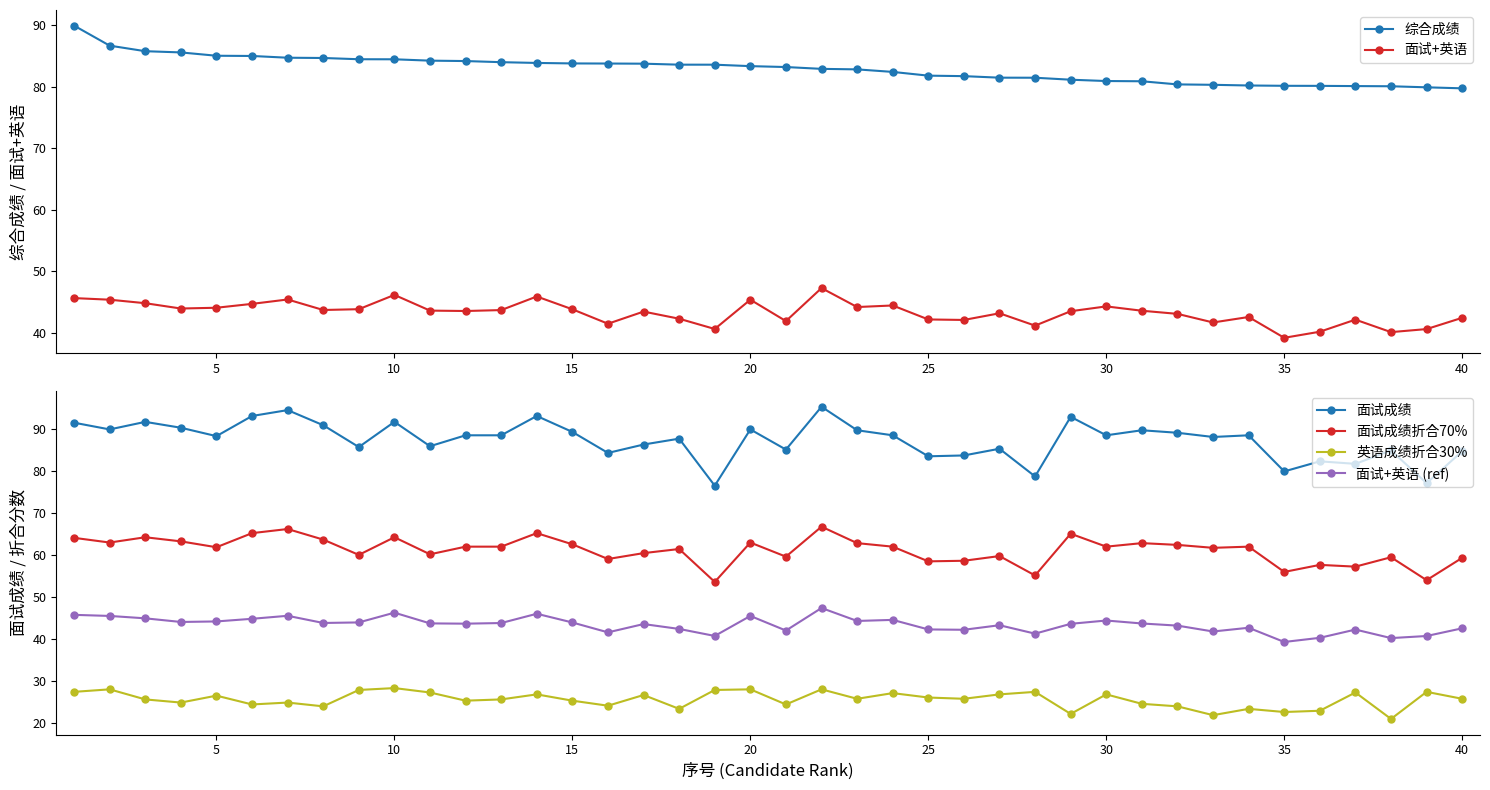

Rank the series by their maximum value, from lowest to highest.

英语成绩折合30%, 面试+英语, 面试+英语 (ref), 面试成绩折合70%, 综合成绩, 面试成绩